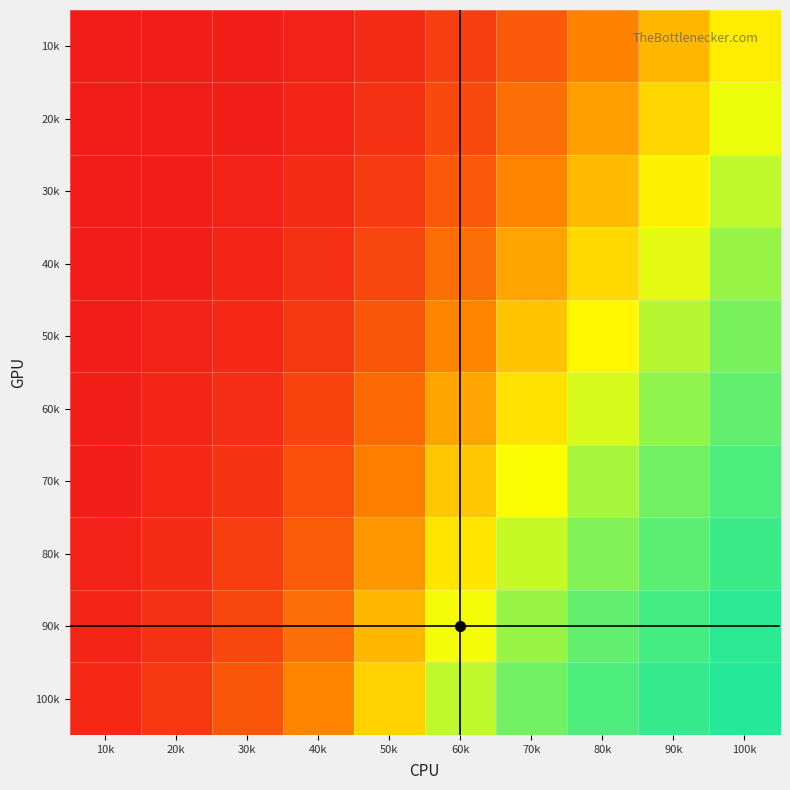

Reading left to right, what are all the values shown in this chart?

10k: 10k=0.0	20k=0.0	30k=0.0	40k=0.0	50k=0.1	60k=0.1	70k=0.2	80k=0.3	90k=0.5	100k=0.6
20k: 10k=0.0	20k=0.0	30k=0.0	40k=0.0	50k=0.1	60k=0.2	70k=0.3	80k=0.4	90k=0.6	100k=0.7
30k: 10k=0.0	20k=0.0	30k=0.0	40k=0.1	50k=0.1	60k=0.2	70k=0.3	80k=0.5	90k=0.6	100k=0.8
40k: 10k=0.0	20k=0.0	30k=0.0	40k=0.1	50k=0.1	60k=0.3	70k=0.4	80k=0.6	90k=0.7	100k=0.8
50k: 10k=0.0	20k=0.0	30k=0.1	40k=0.1	50k=0.2	60k=0.3	70k=0.5	80k=0.7	90k=0.8	100k=0.8
60k: 10k=0.0	20k=0.0	30k=0.1	40k=0.1	50k=0.3	60k=0.4	70k=0.6	80k=0.7	90k=0.8	100k=0.9
70k: 10k=0.0	20k=0.1	30k=0.1	40k=0.2	50k=0.3	60k=0.5	70k=0.7	80k=0.8	90k=0.8	100k=0.9
80k: 10k=0.0	20k=0.1	30k=0.1	40k=0.2	50k=0.4	60k=0.6	70k=0.7	80k=0.8	90k=0.9	100k=0.9
90k: 10k=0.0	20k=0.1	30k=0.1	40k=0.3	50k=0.5	60k=0.7	70k=0.8	80k=0.9	90k=0.9	100k=0.9
100k: 10k=0.1	20k=0.1	30k=0.2	40k=0.3	50k=0.6	60k=0.8	70k=0.8	80k=0.9	90k=0.9	100k=0.9